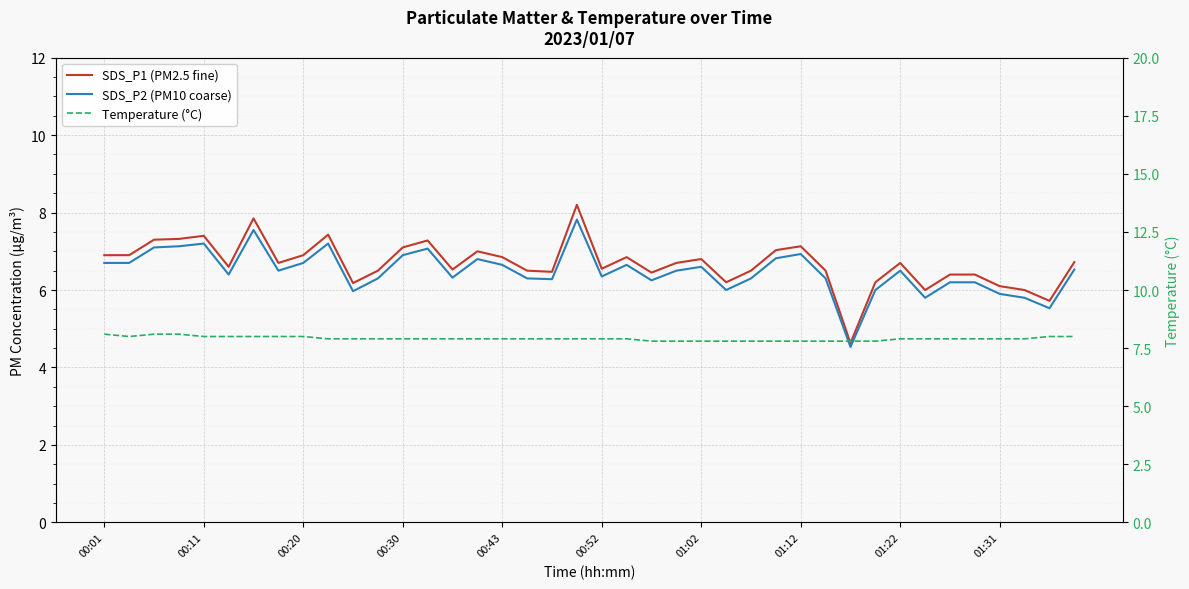

Which series has the largest range (max minus min)?

SDS_P1 (PM2.5 fine)